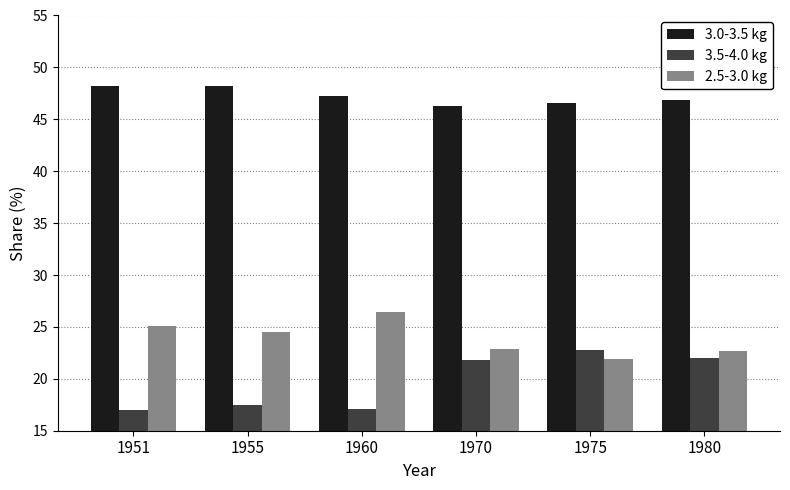

List the series in order of their overall mean, highest first.

3.0-3.5 kg, 2.5-3.0 kg, 3.5-4.0 kg